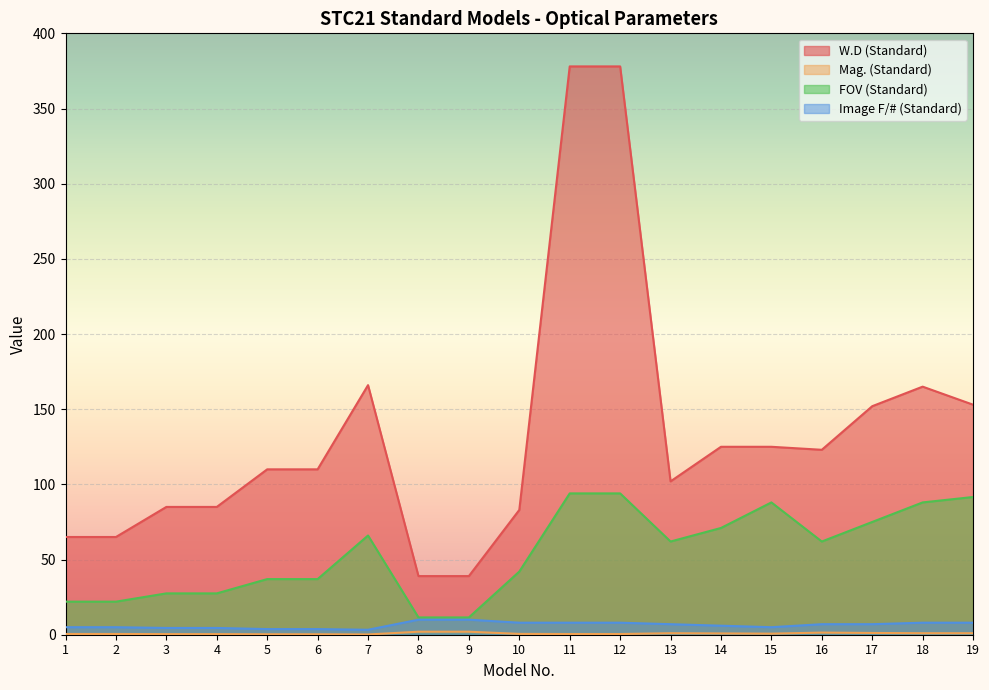

The value of FOV (Standard) at 1 is 22.0. True or false?

True